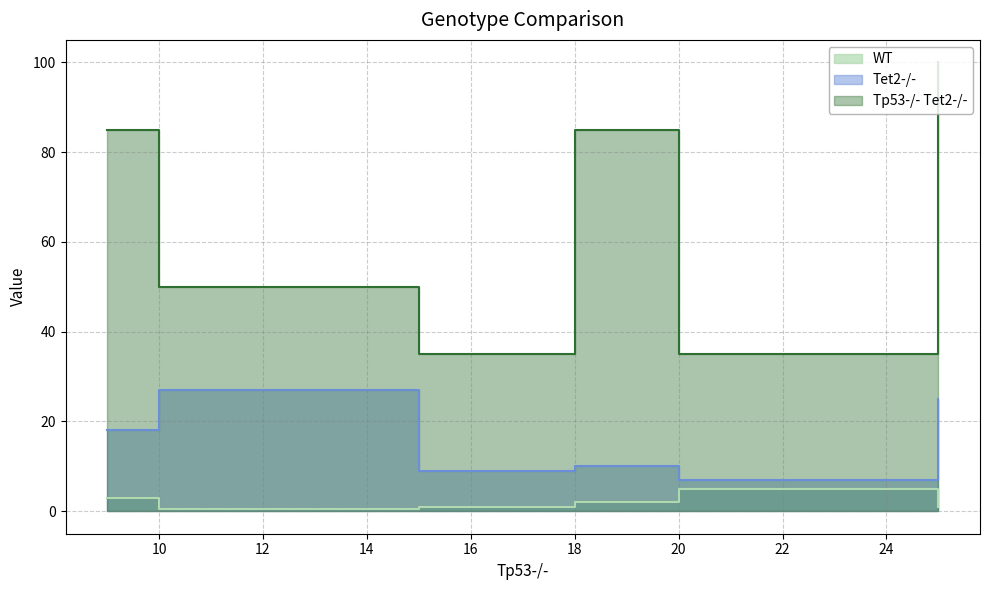

Rank the series by their maximum value, from lowest to highest.

WT, Tet2-/-, Tp53-/- Tet2-/-